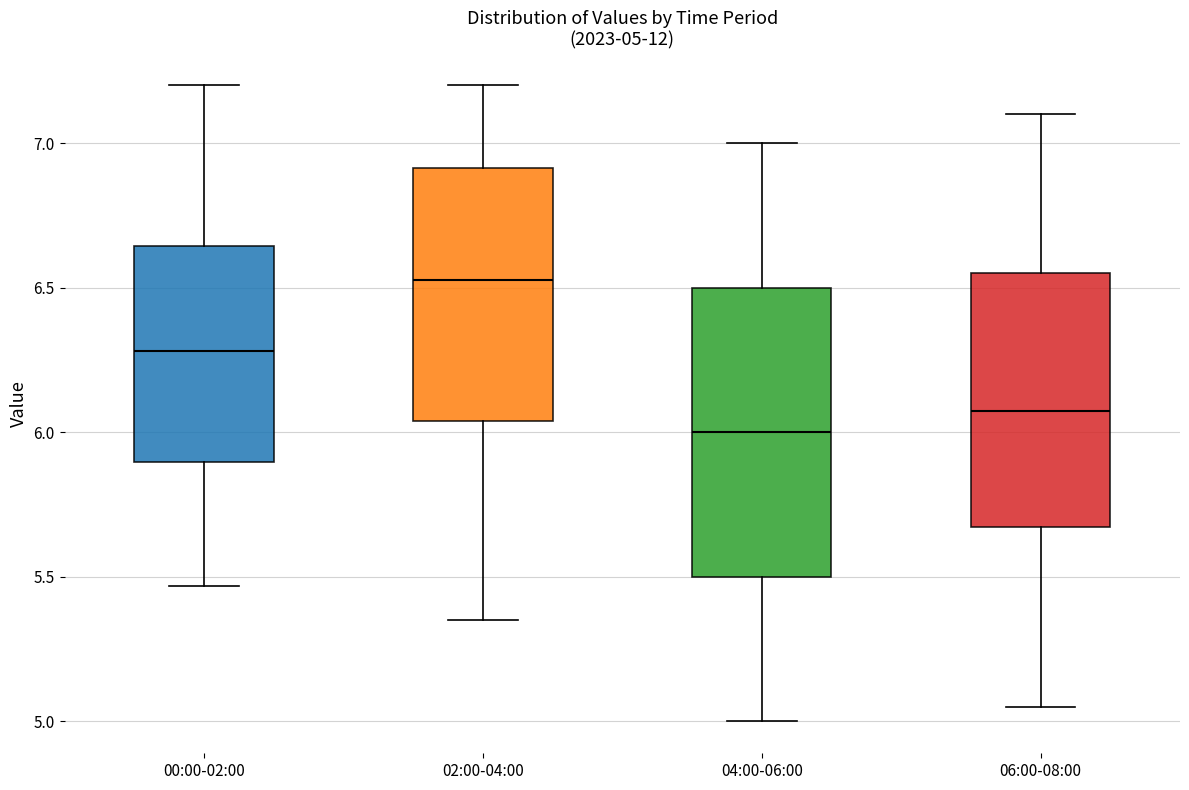

Comparing the boxes themselves (not the whiskers), which one is the tallest?

04:00-06:00